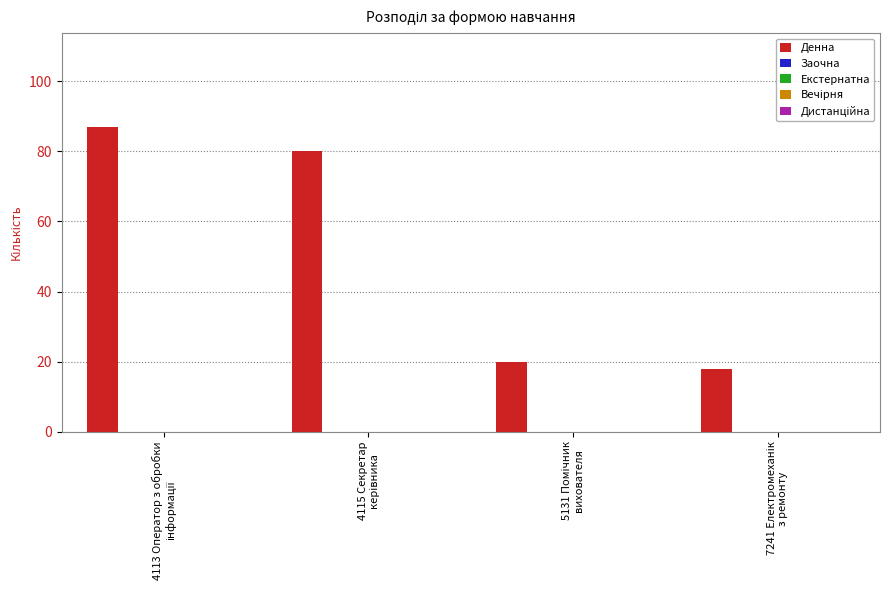

Count the number of categories in the chart.

4